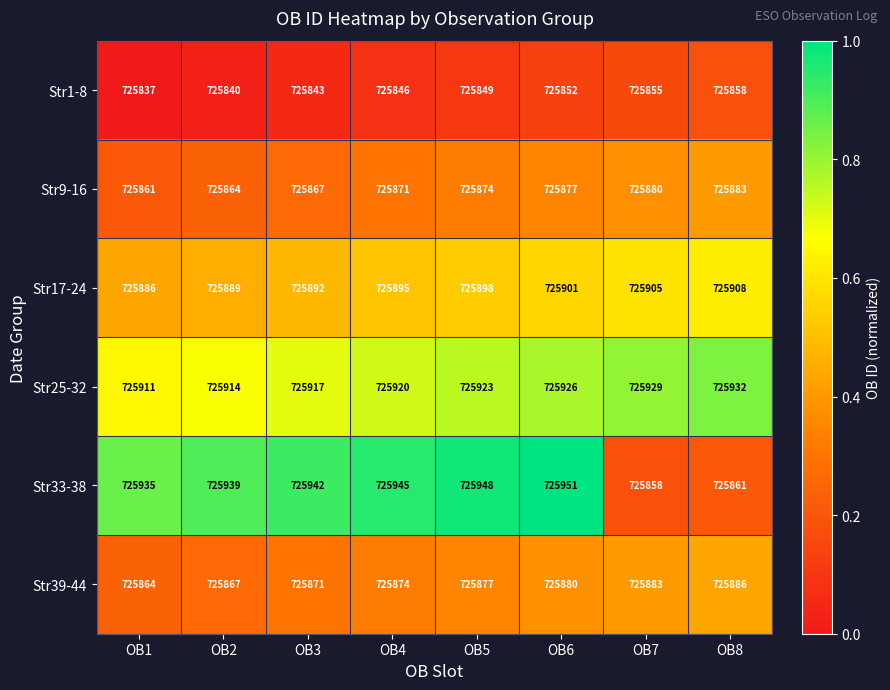

What is the sum of the Str25-32 values at OB7 and OB3?

1451846